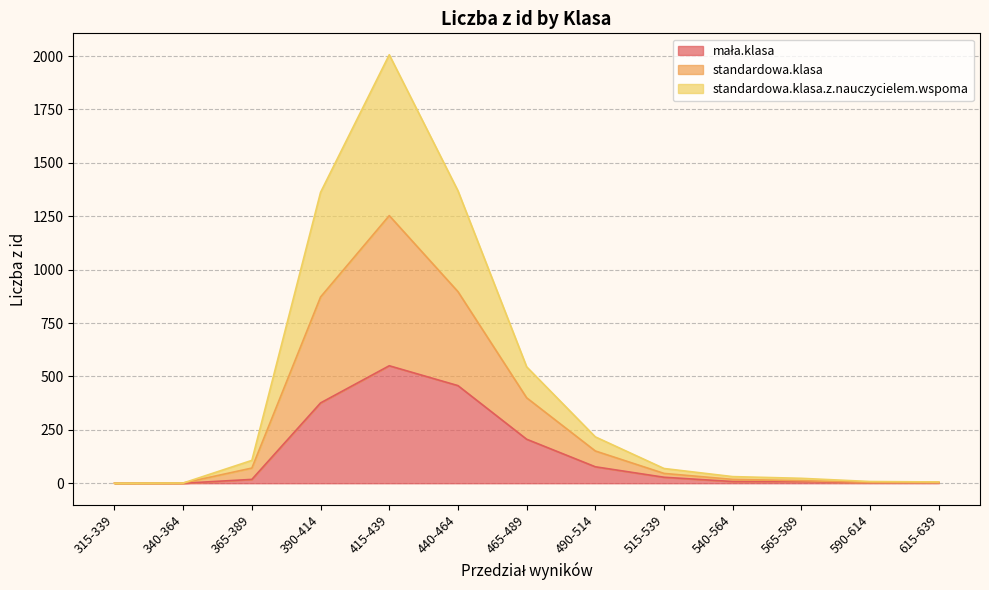

Which series changed the most between 565-589 and 615-639?

standardowa.klasa